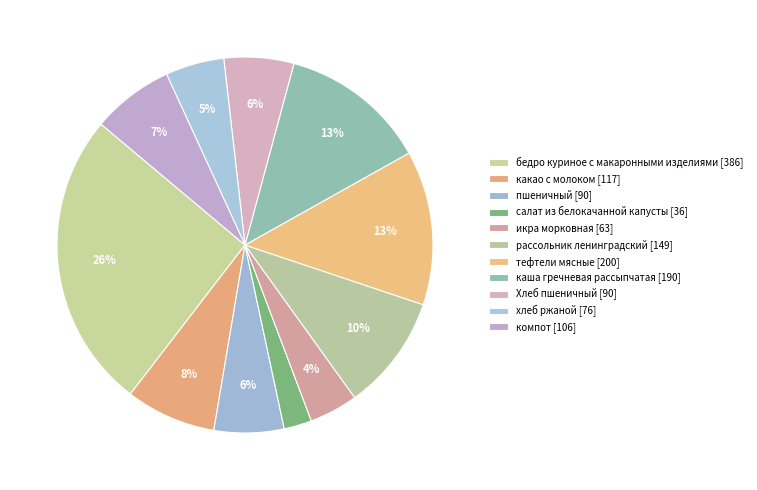

Between салат из белокачанной капусты and хлеб ржаной, which is larger?

хлеб ржаной